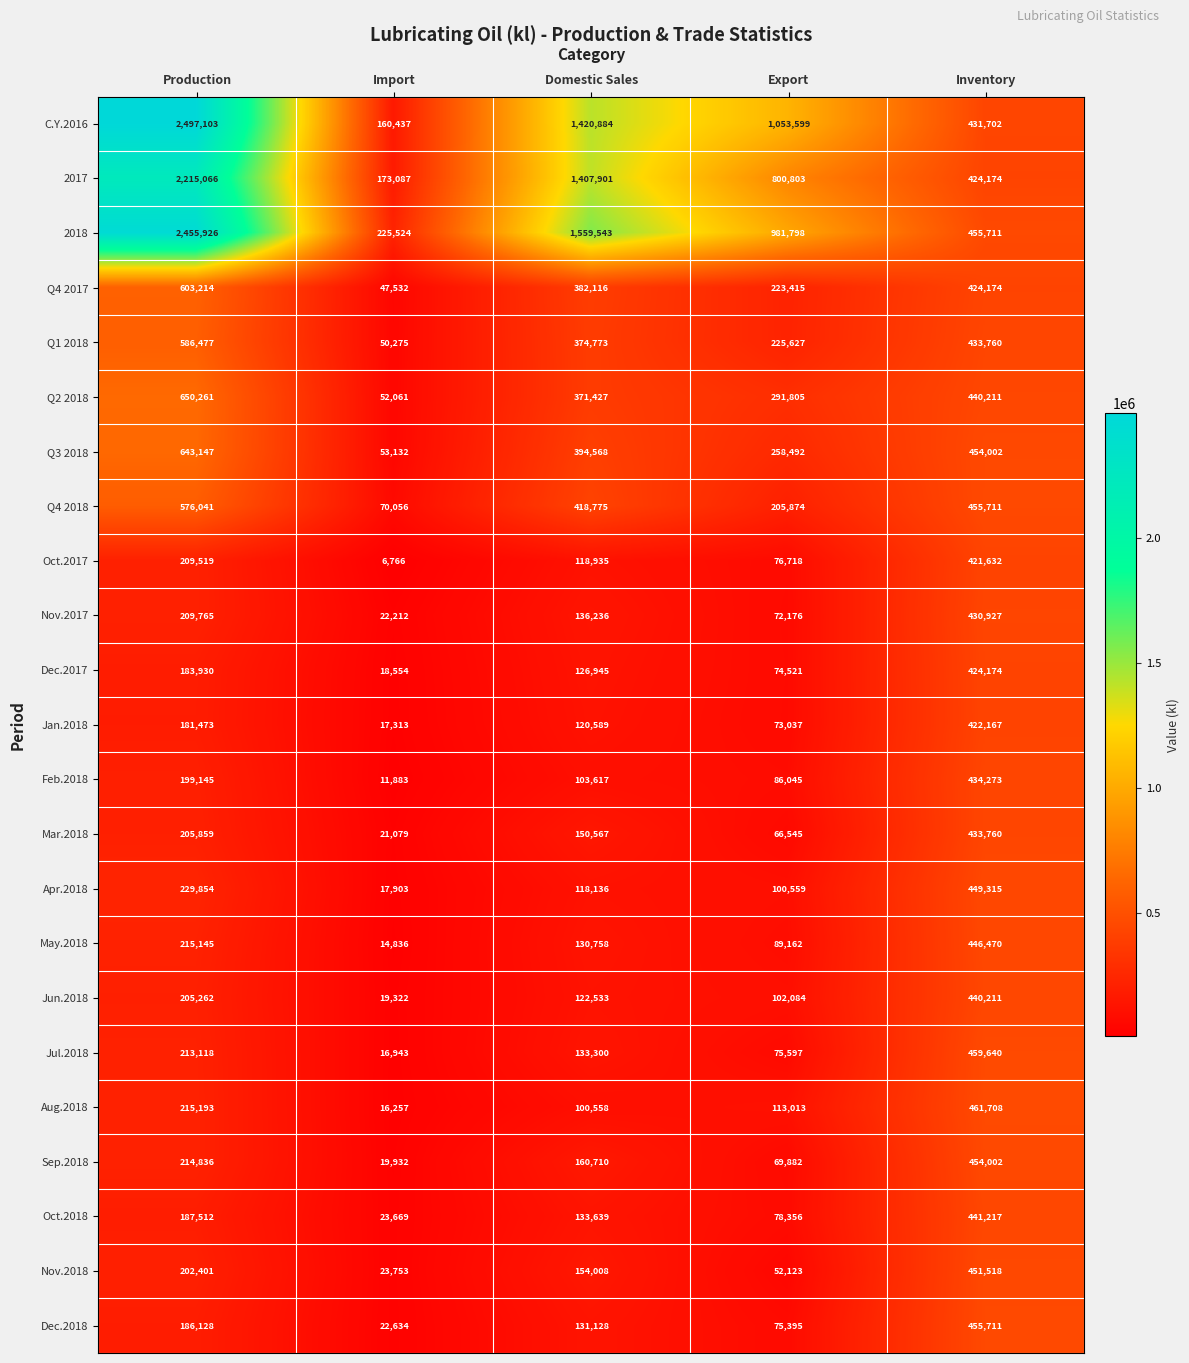

Which category has the lowest value in the Mar.2018 series?

Import